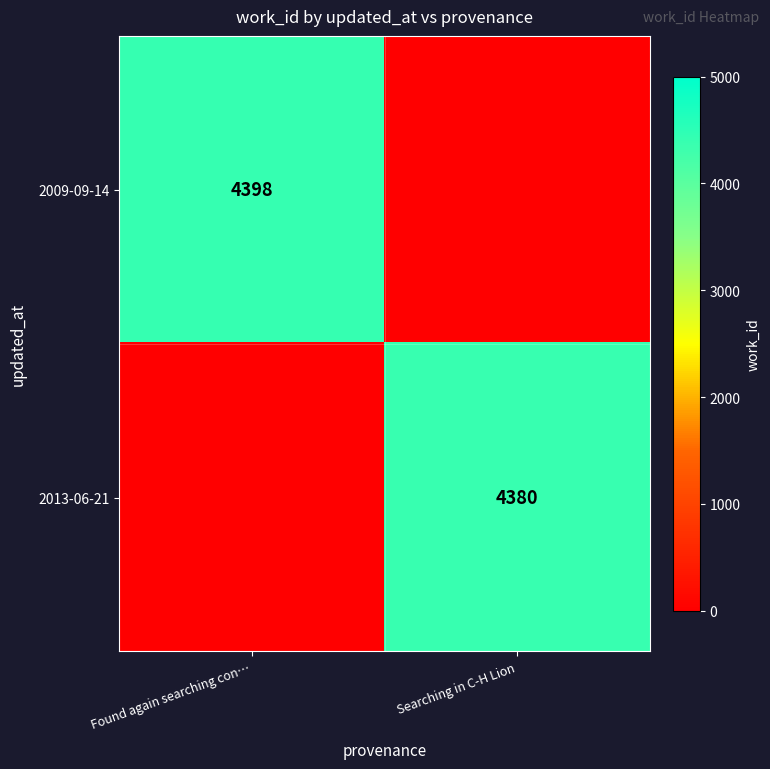

True or false: 2013-06-21 has a value of 4380 at Searching in C-H Lion.

True